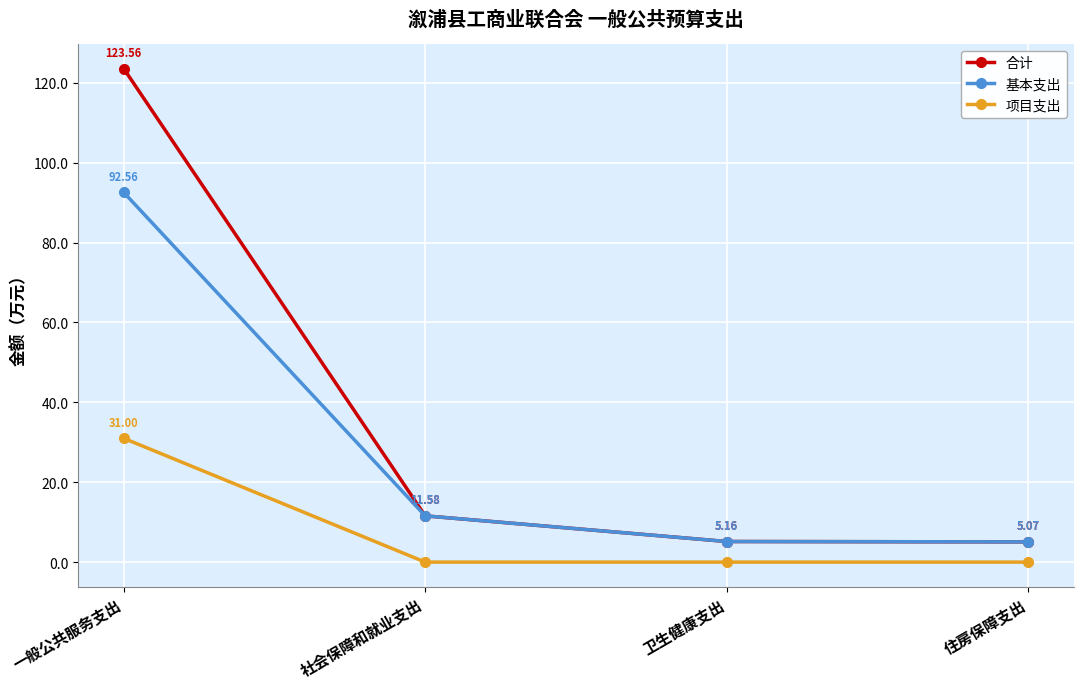

Does the chart display data point markers on the line(s)?

Yes